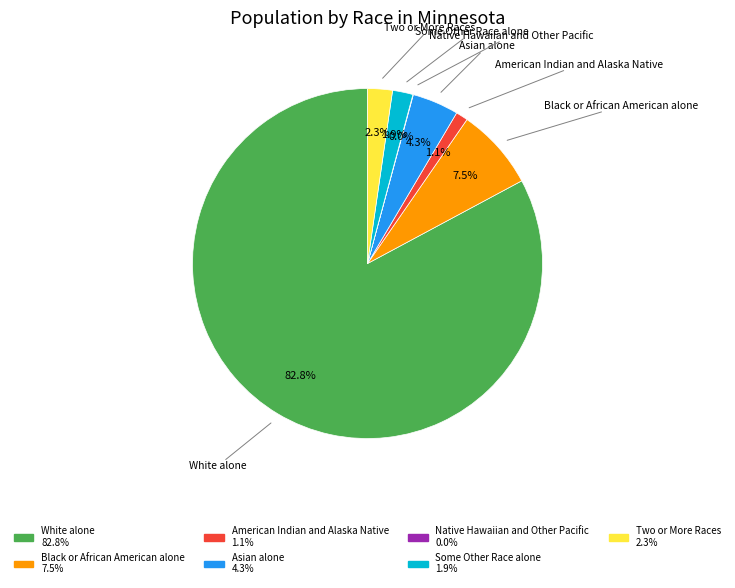

Which slice is the largest?

White alone